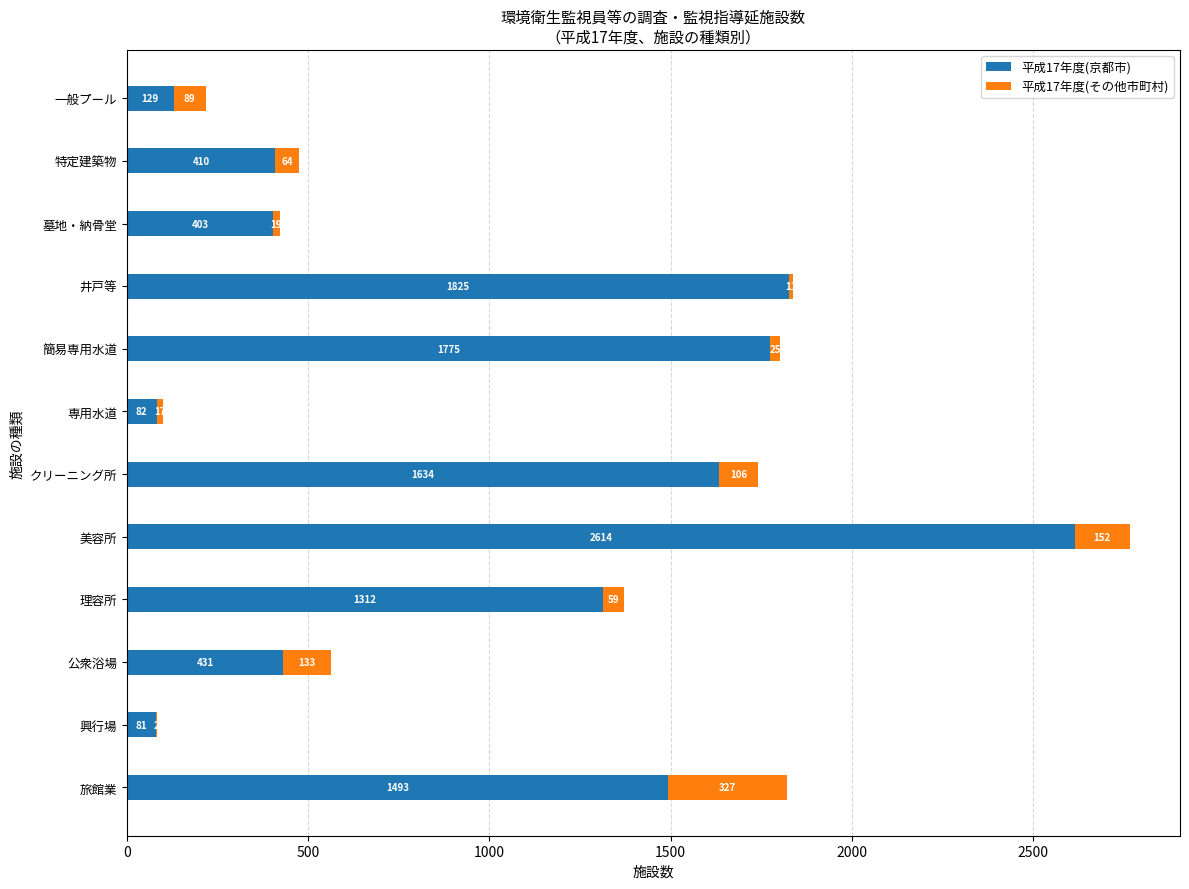

The 平成17年度(京都市) series shows 1992 at 旅館業. True or false?

False